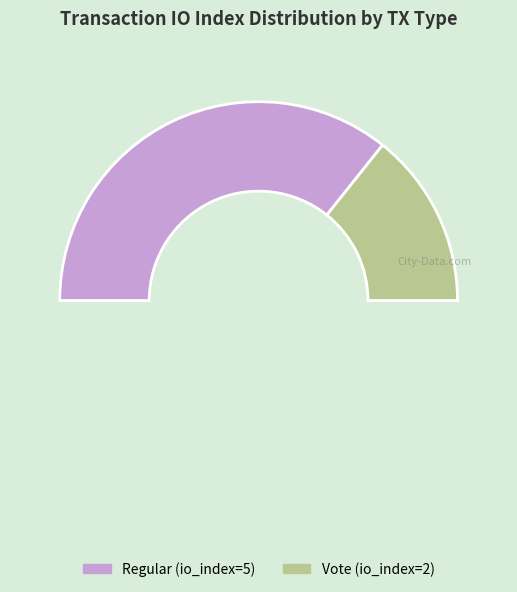

What is the change in value from Regular (io_index=5) to Vote (io_index=2)?

-3